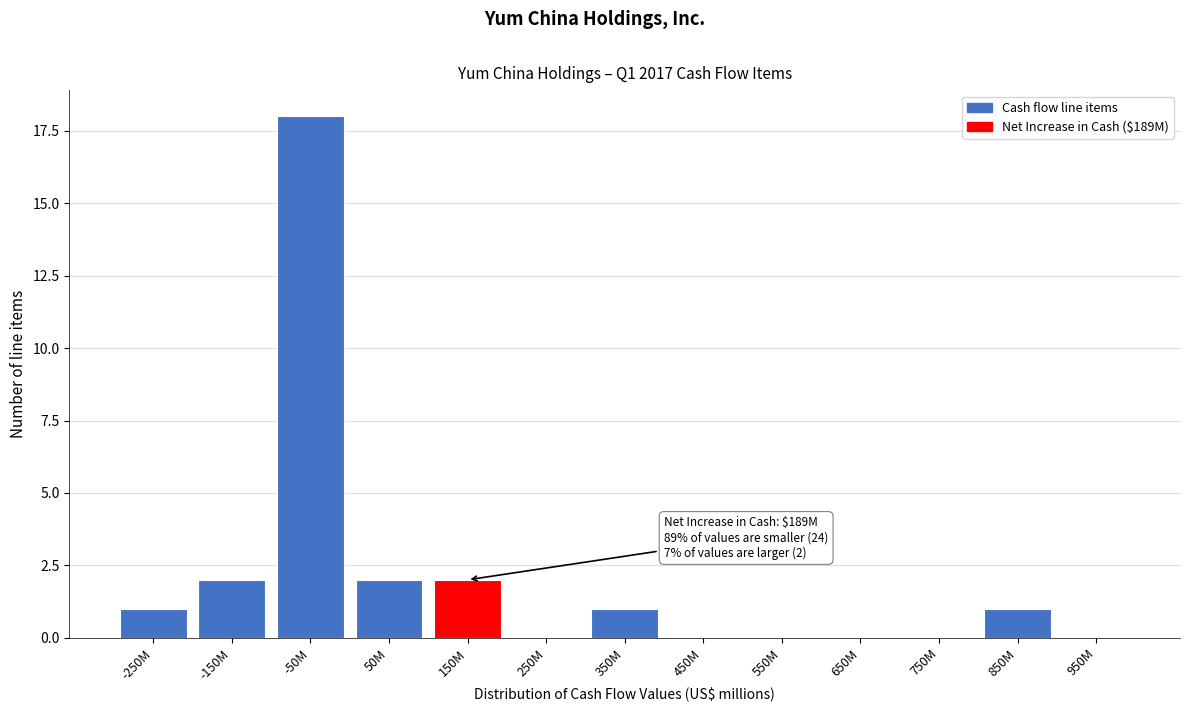

Reading left to right, extract all data points from this chart.

-250M=1	-150M=2	-50M=18	50M=2	150M=2	250M=0	350M=1	450M=0	550M=0	650M=0	750M=0	850M=1	950M=0